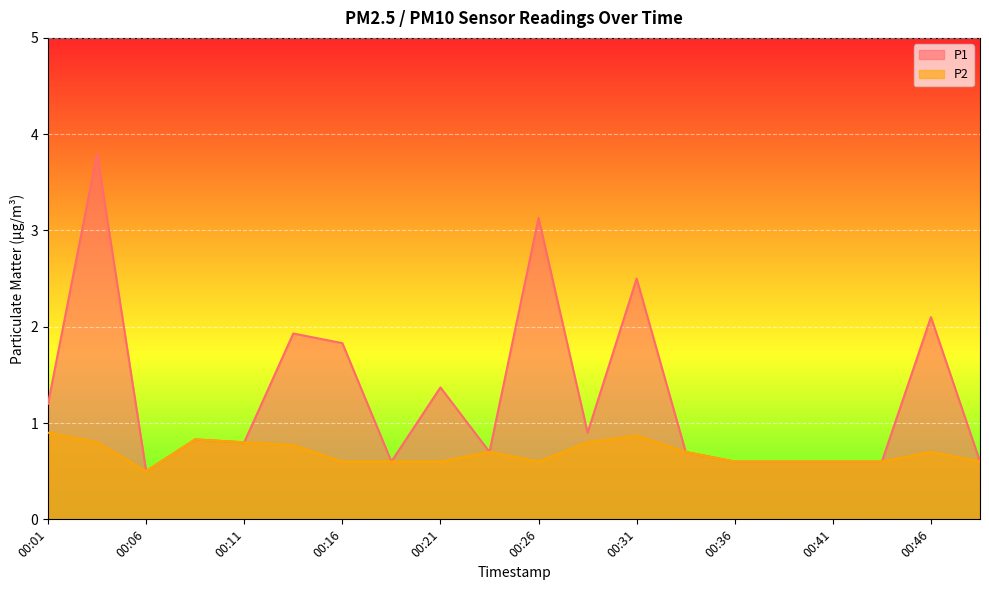

True or false: P2 and P1 intersect in this chart.

False